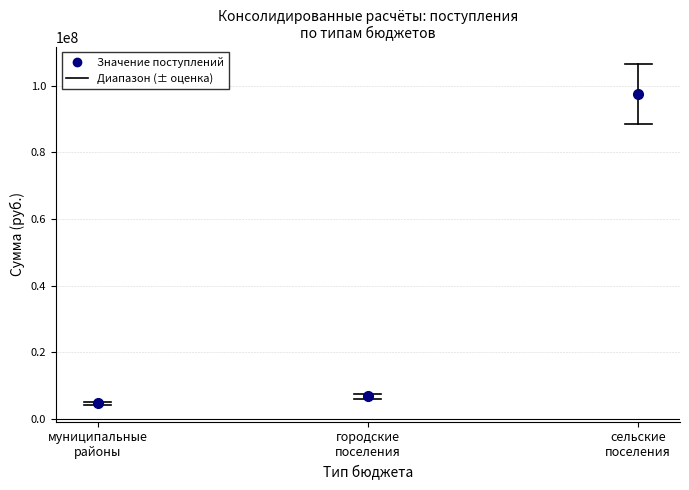

What is the ratio of the value at муниципальные
районы to the value at городские
поселения?

0.7